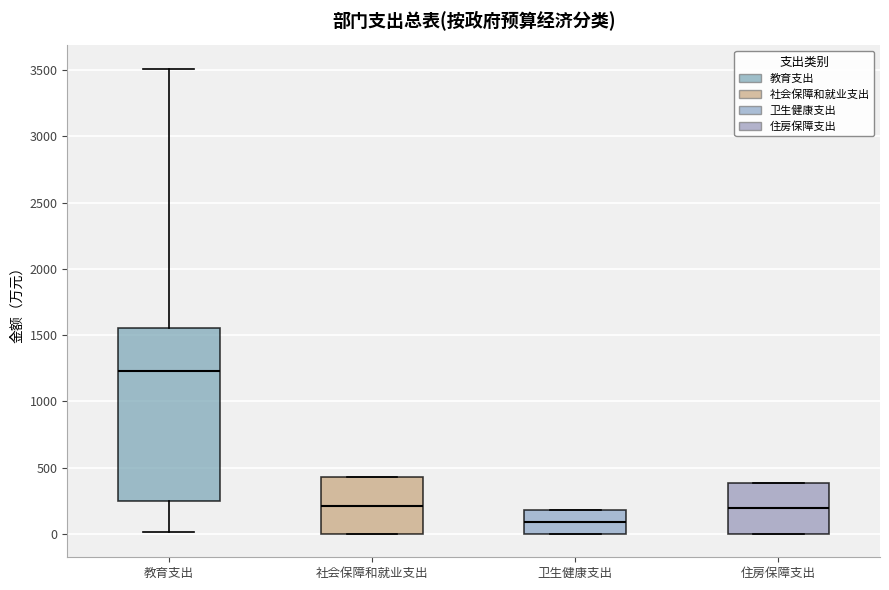

Which box is the tallest, from its lower edge to its upper edge?

教育支出